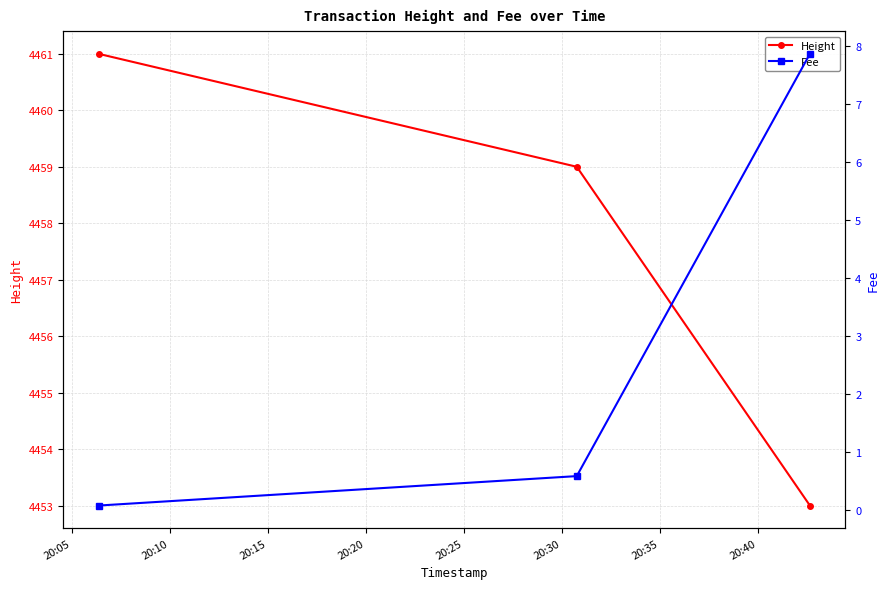

What is the highest value of the Height series?

4461